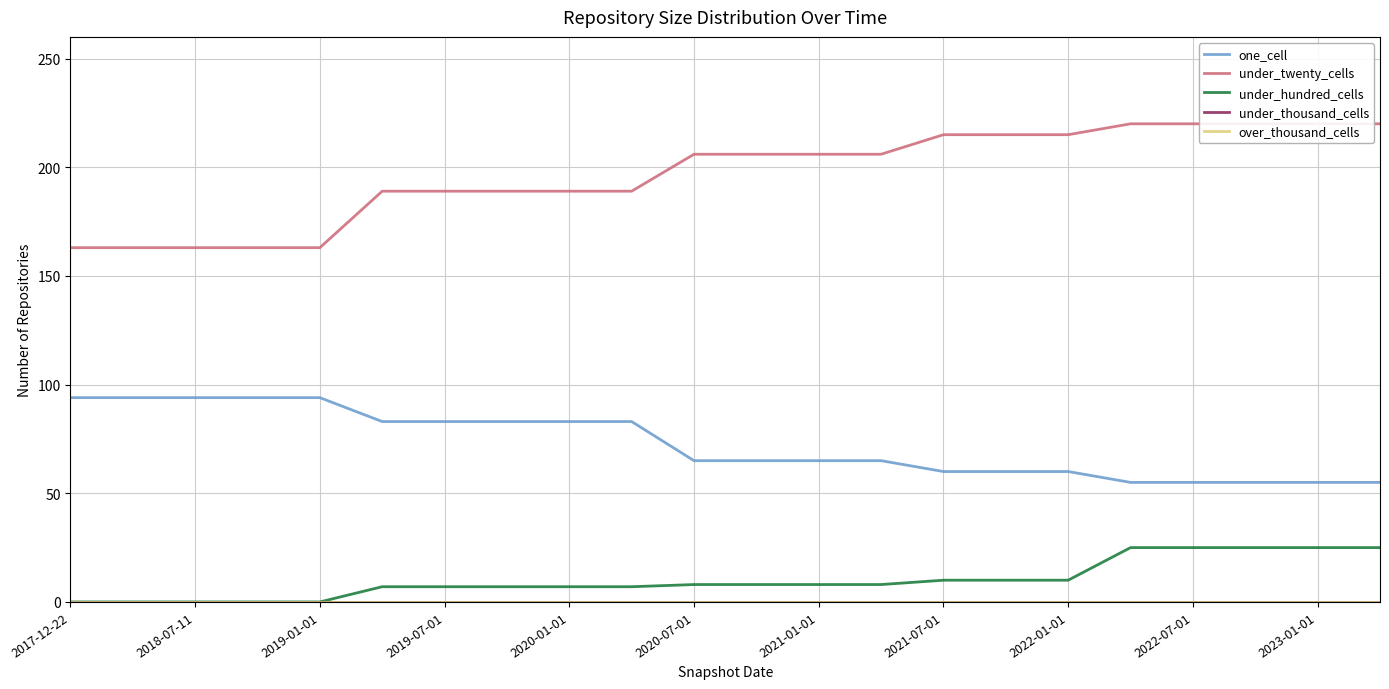

True or false: under_thousand_cells has more than 0 points higher than both neighbors.

False